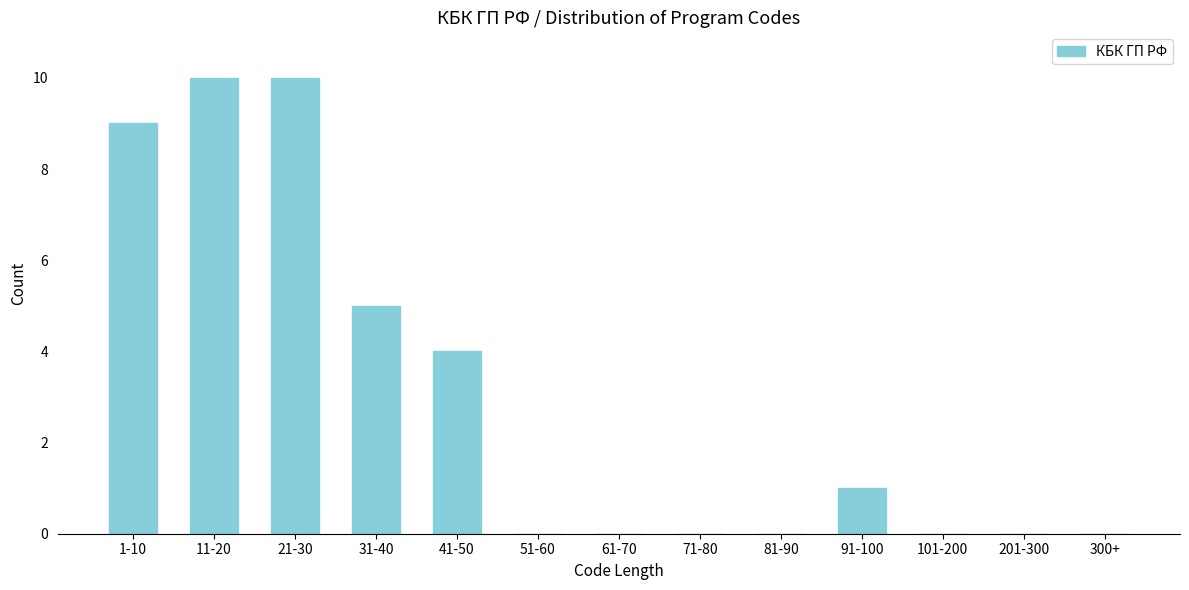

Reading left to right, extract all data points from this chart.

1-10=9	11-20=10	21-30=10	31-40=5	41-50=4	51-60=0	61-70=0	71-80=0	81-90=0	91-100=1	101-200=0	201-300=0	300+=0